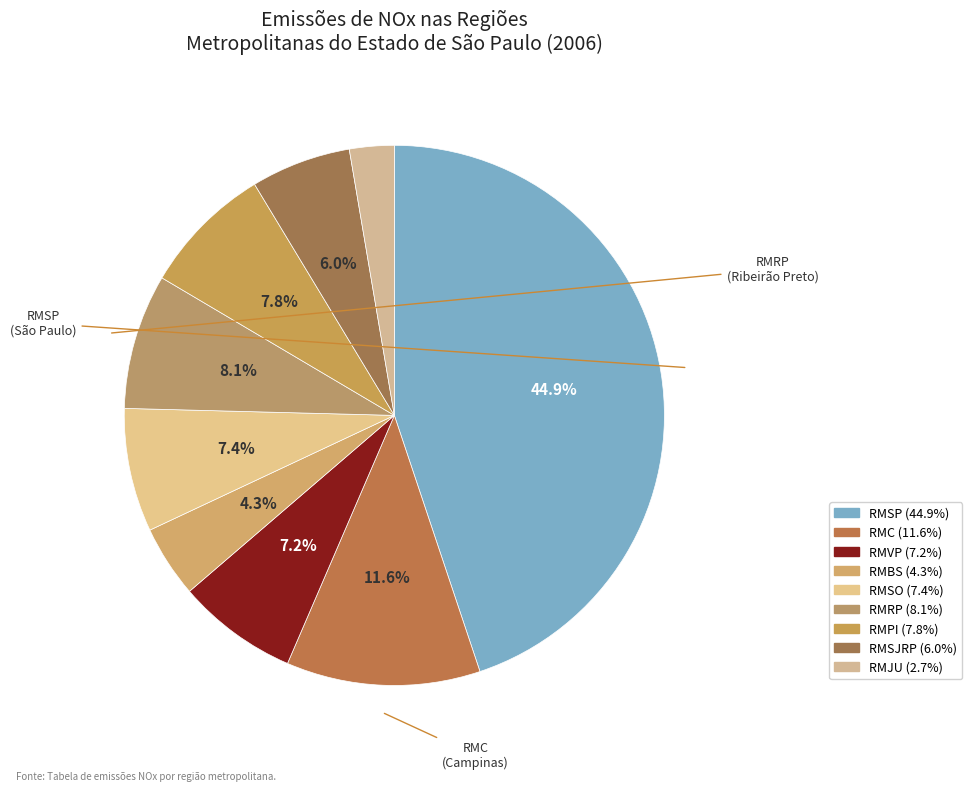

The RMSP slice represents 56% of the pie. True or false?

False